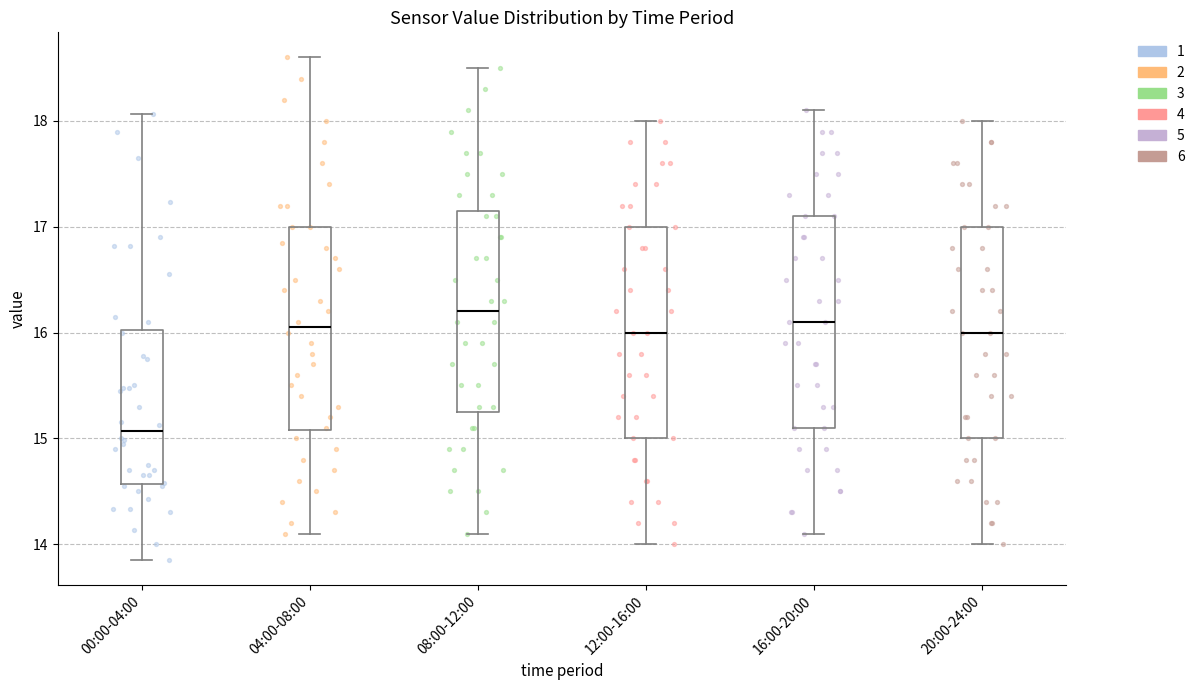

Reading left to right, transcribe this box plot: for each box, give where its median line is, the range the box spans, and where its two whiskers end, as read against the y-axis. The values are not printed on the chart, so give them approximately, as read against the axis.

00:00-04:00: median 15.1, box 14.6 to 16.0, whiskers 13.9 to 18.1
04:00-08:00: median 16.1, box 15.1 to 17.0, whiskers 14.1 to 18.6
08:00-12:00: median 16.2, box 15.3 to 17.2, whiskers 14.1 to 18.5
12:00-16:00: median 16.0, box 15.0 to 17.0, whiskers 14.0 to 18.0
16:00-20:00: median 16.1, box 15.1 to 17.1, whiskers 14.1 to 18.1
20:00-24:00: median 16.0, box 15.0 to 17.0, whiskers 14.0 to 18.0